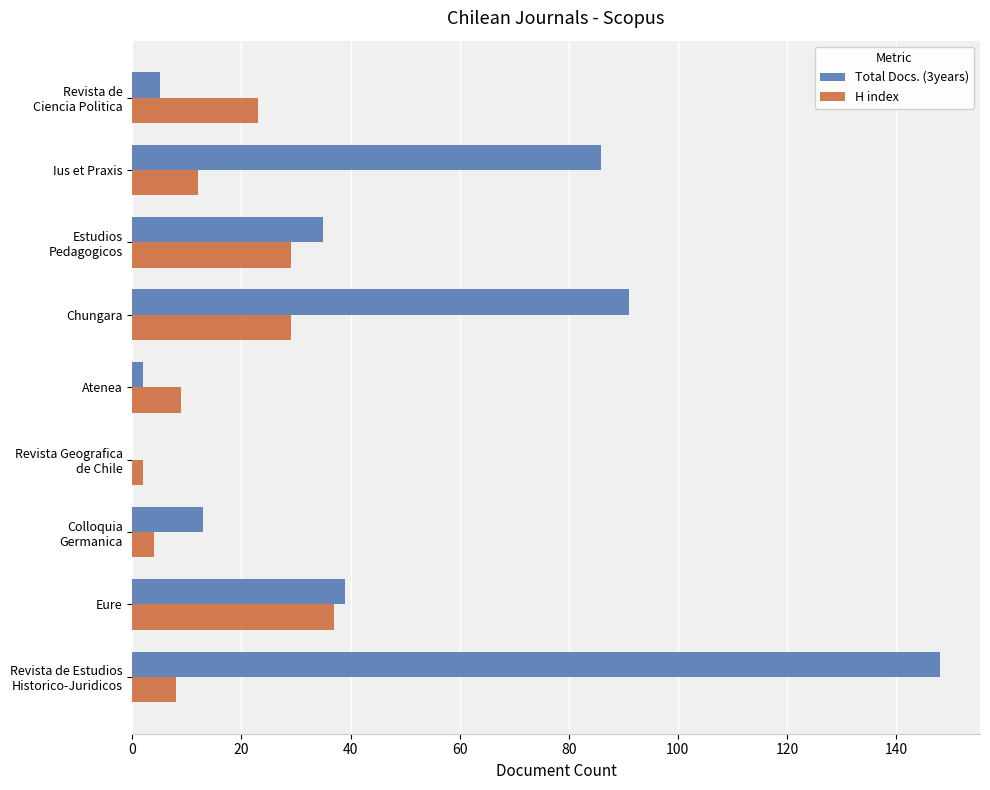

What is the greatest value displayed?

148